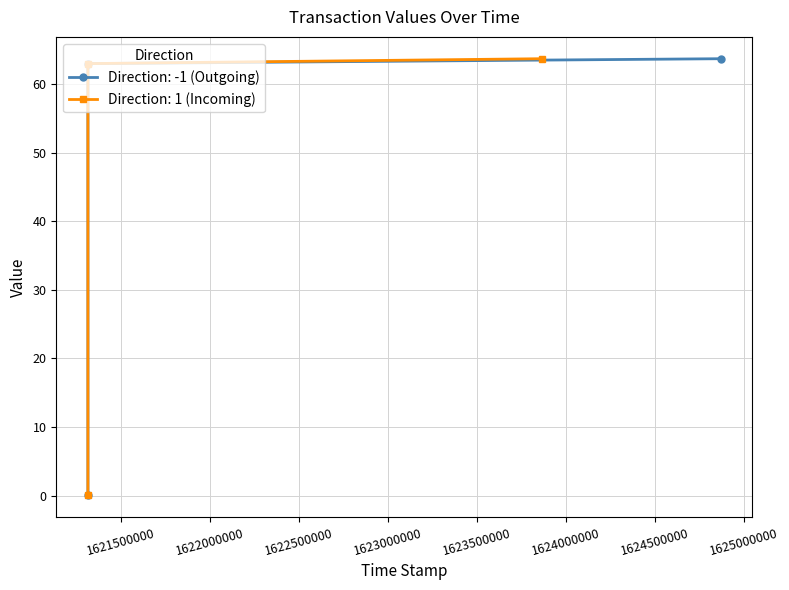

Reading left to right, transcribe all the data shown in this chart.

1624872072=63.7	1623865950=63.7	1621312194=0.1	1621312194=63.0	1621312155=0.1	1621312155=63.0